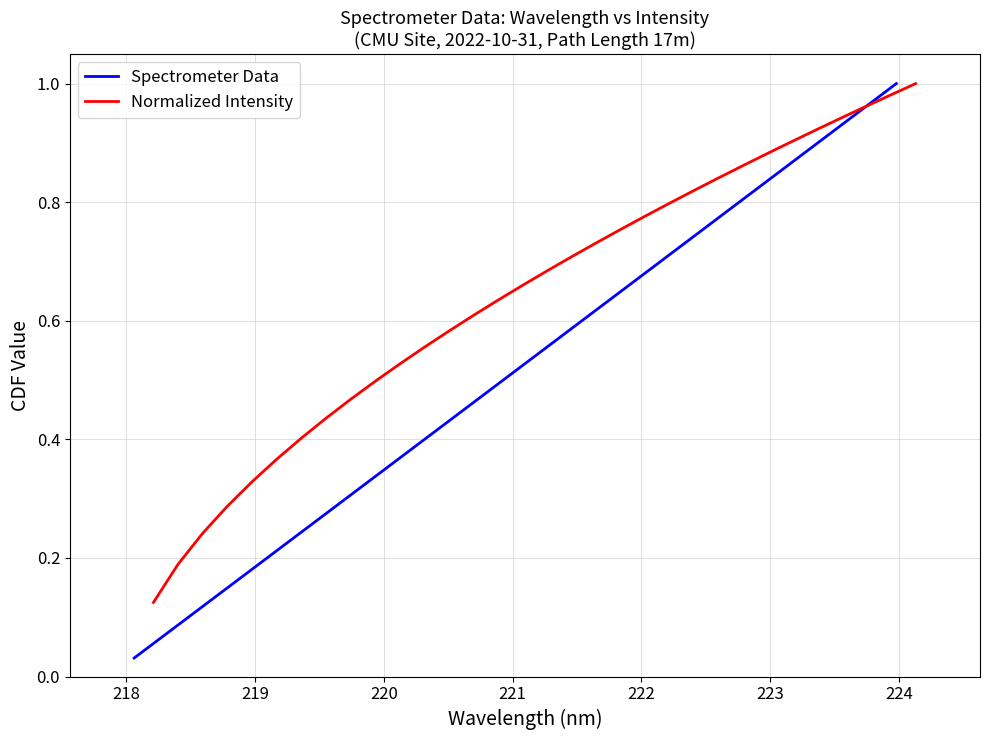

The value of Spectrometer Data at 221 is 0.3. True or false?

False